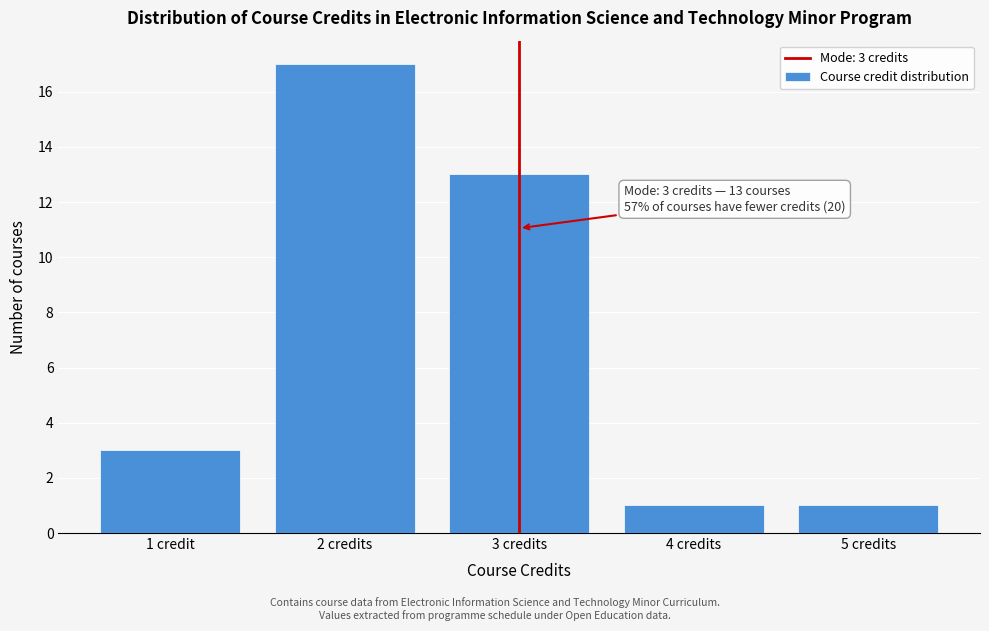

Reading left to right, list all the values displayed in this chart.

1 credit=3	2 credits=17	3 credits=13	4 credits=1	5 credits=1